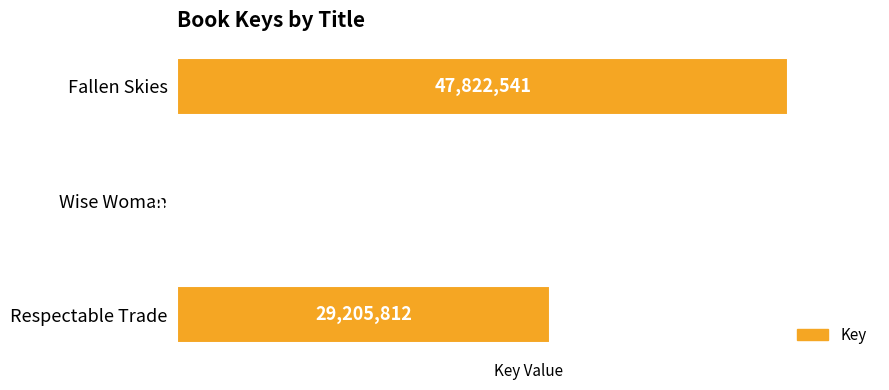

Are the bars horizontal?

Yes